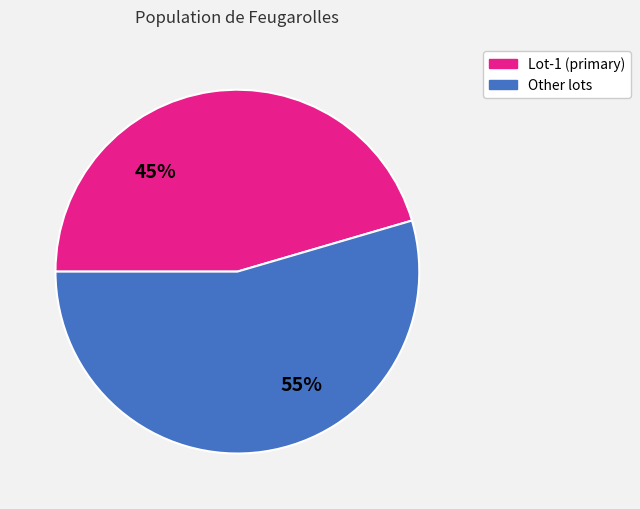

To the nearest percent, what is the average slice percentage?

50%